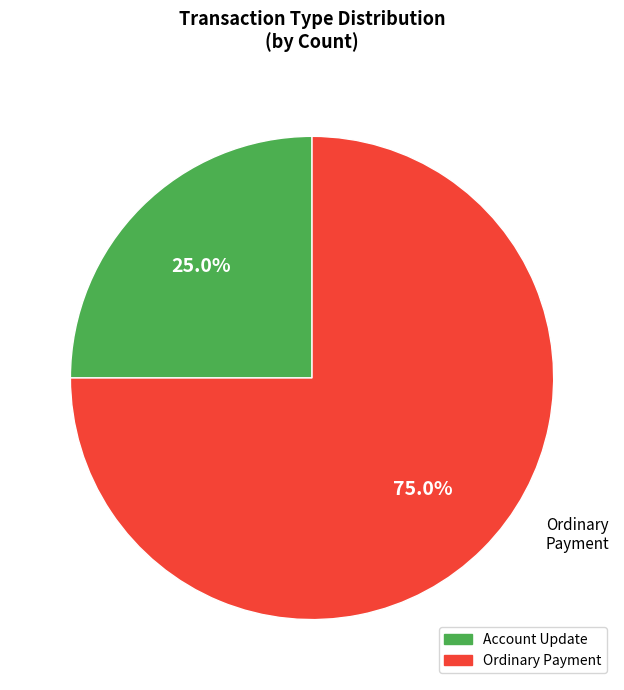

Is the sum of Ordinary Payment and Account Update greater than half?

Yes